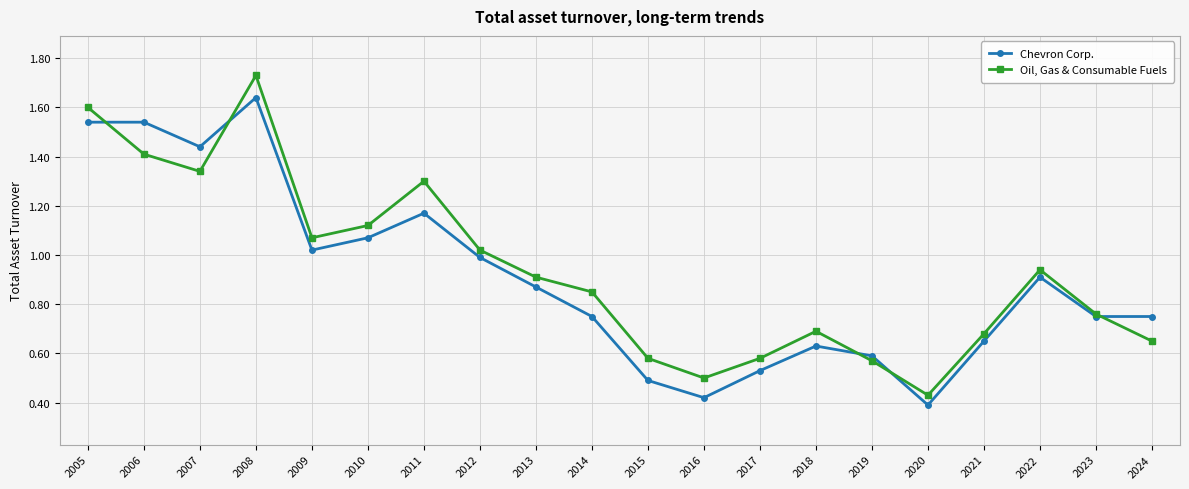

What is the total value across all series at 2006?

3.0